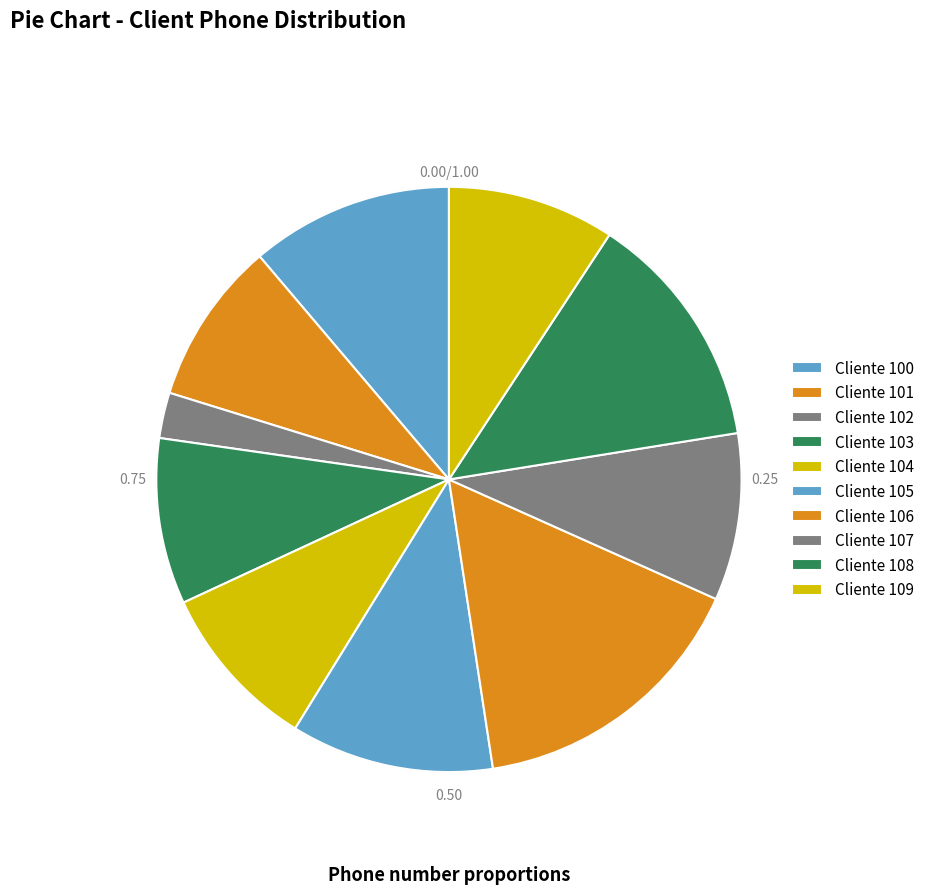

How many slices are in this pie chart?

10